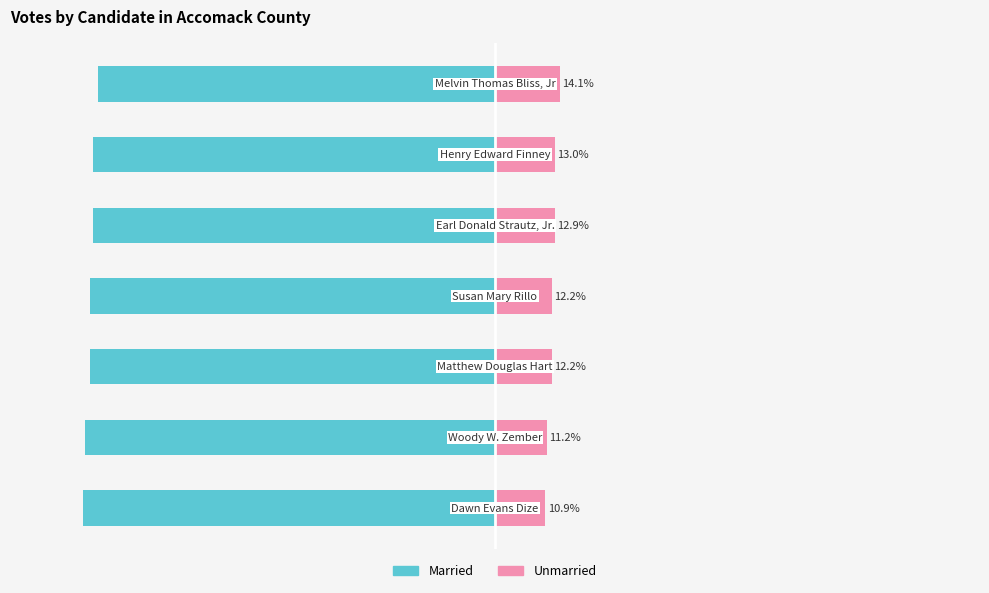

At which category is the sum across all series the highest?

6